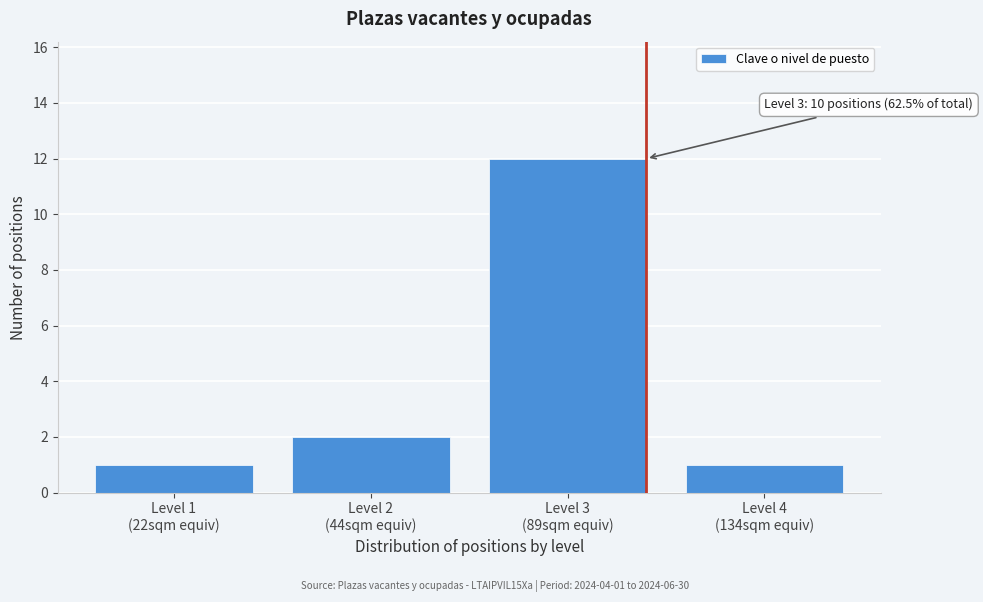

Reading right to left, transcribe all the data shown in this chart.

1	12	2	1